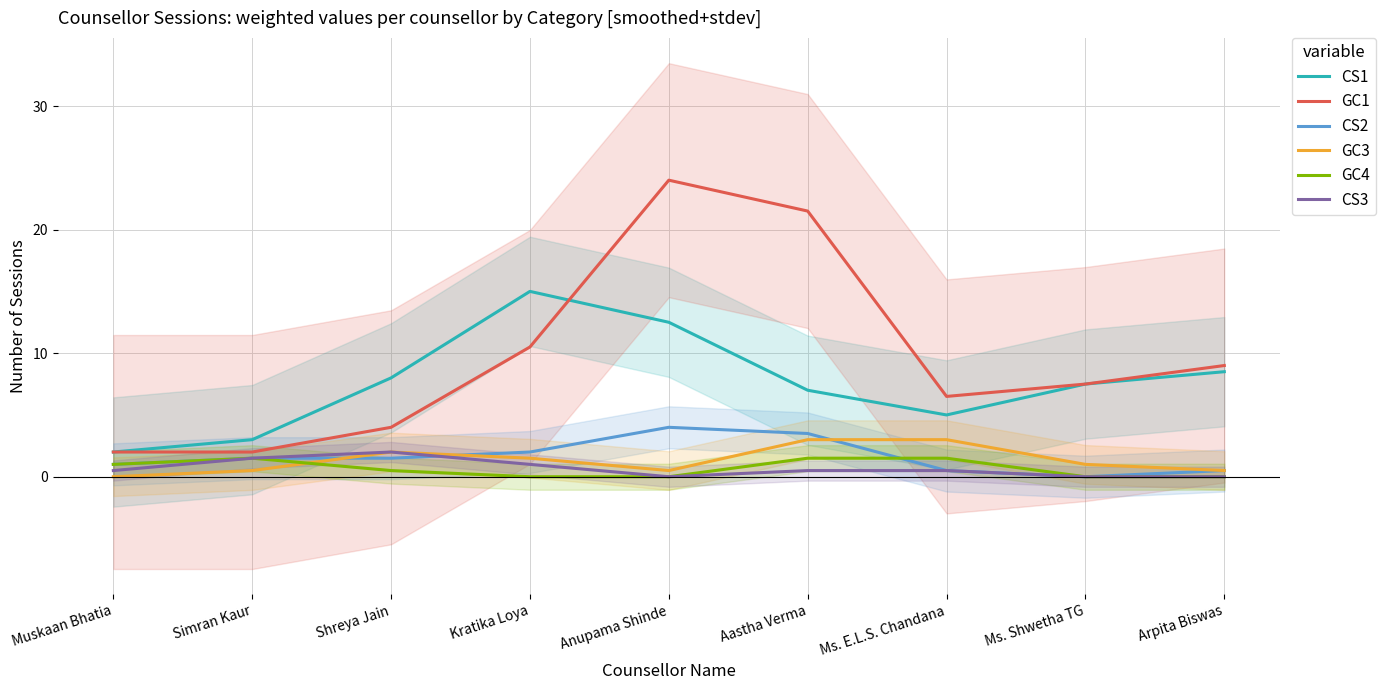

Does the chart display data point markers on the line(s)?

No